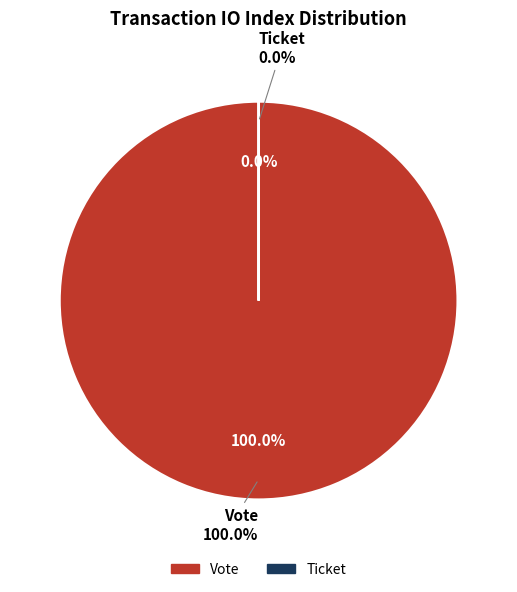

To the nearest percent, what is the combined percentage of Vote and Ticket?

100%